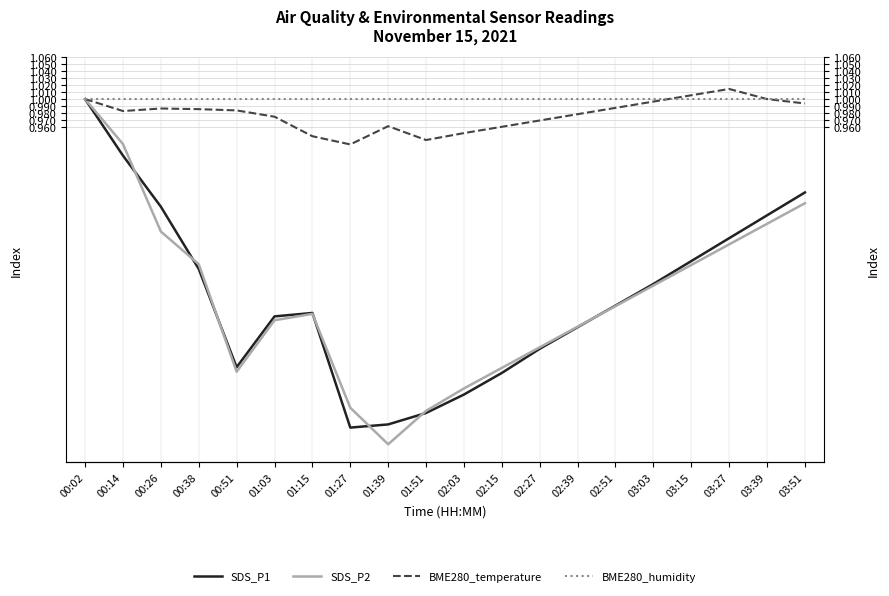

At how many categories does at least one series exceed 0?

20